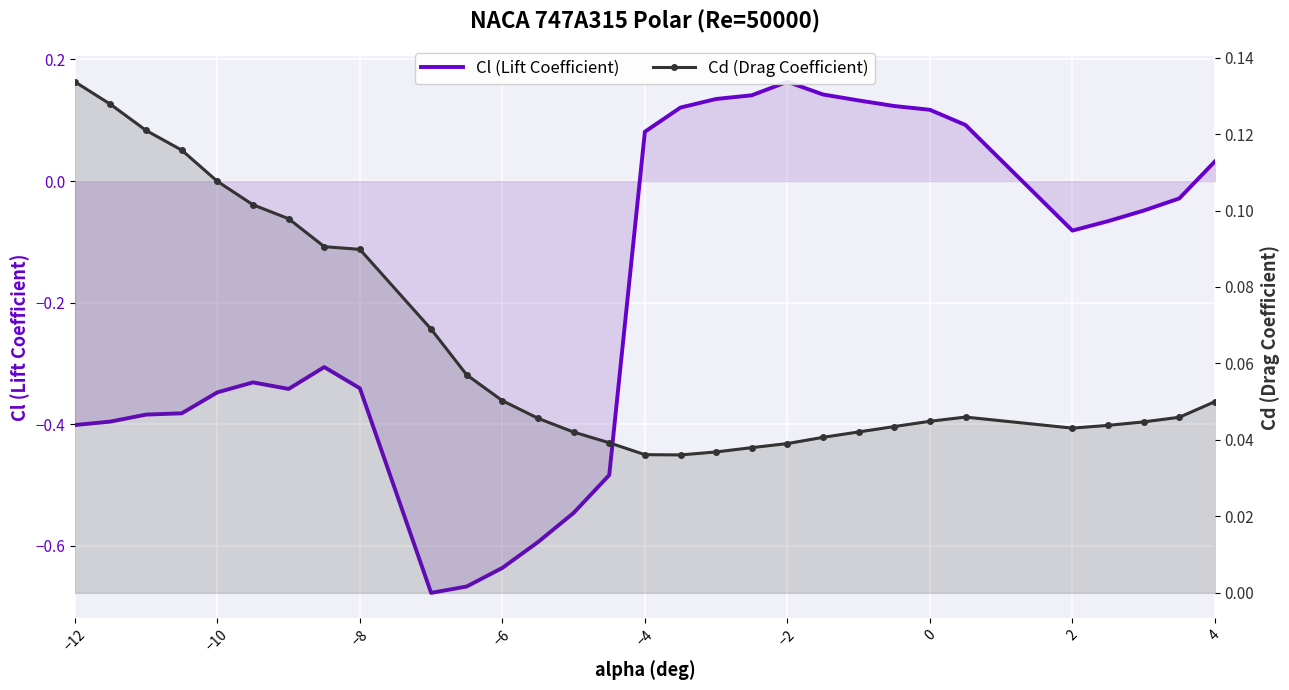

At how many categories does at least one series exceed 0?

30